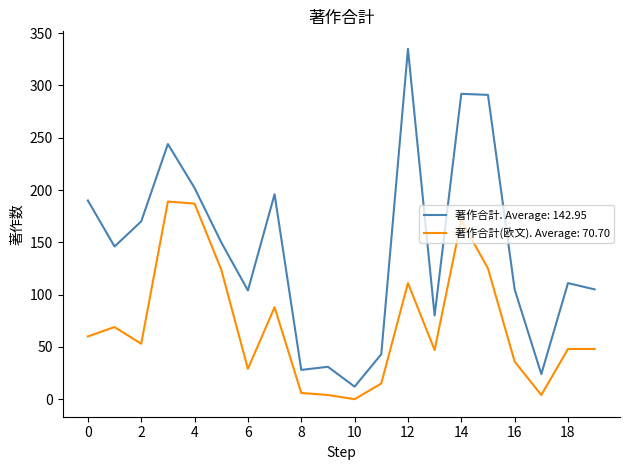

Rank the series by their average value, from lowest to highest.

著作合計(欧文). Average: 70.70, 著作合計. Average: 142.95